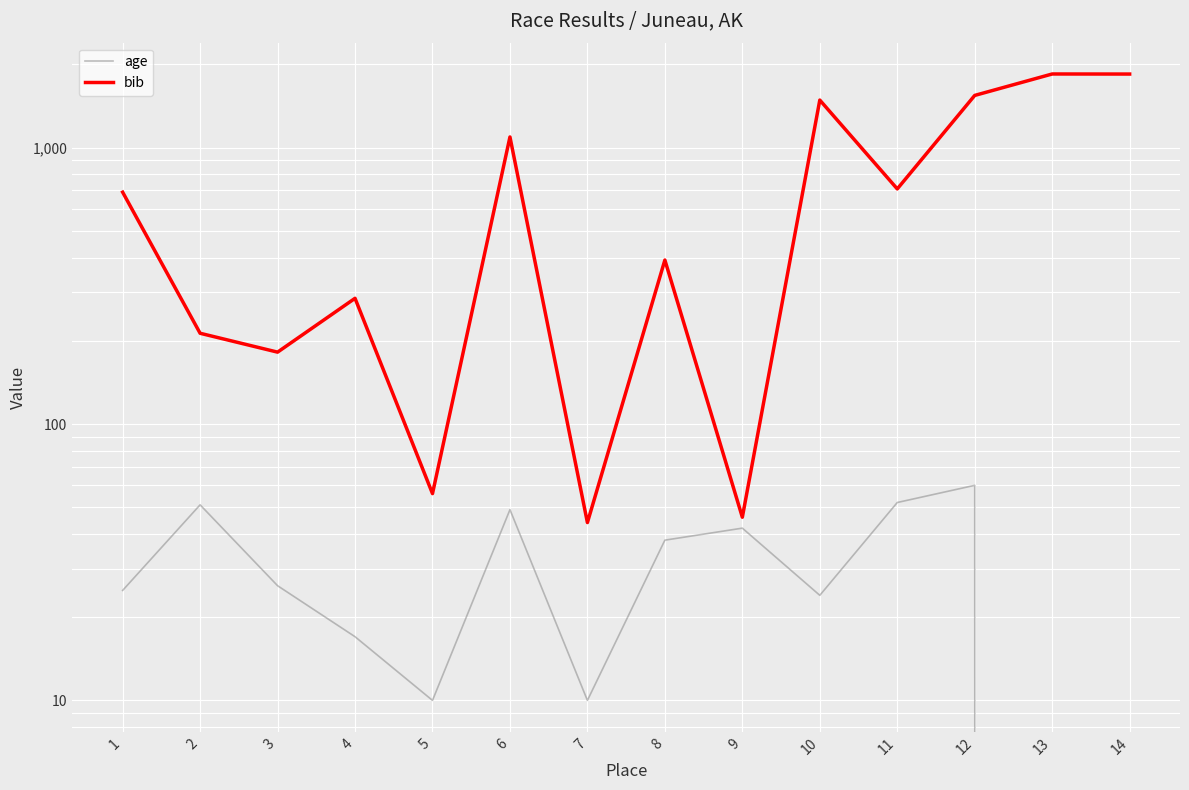

True or false: bib and age cross at least once.

False